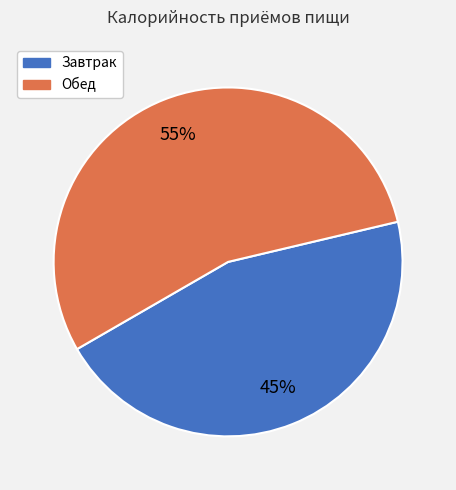

To the nearest percent, what percentage of the pie is Обед?

55%